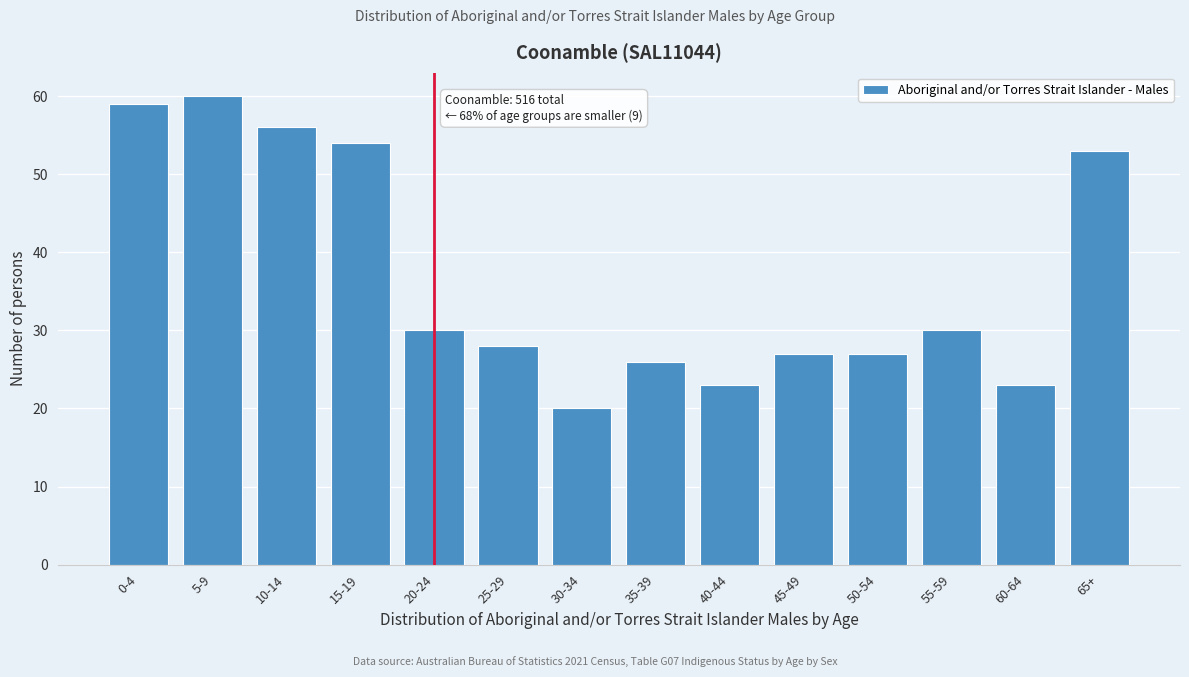

Reading left to right, transcribe all the data shown in this chart.

59	60	56	54	30	28	20	26	23	27	27	30	23	53